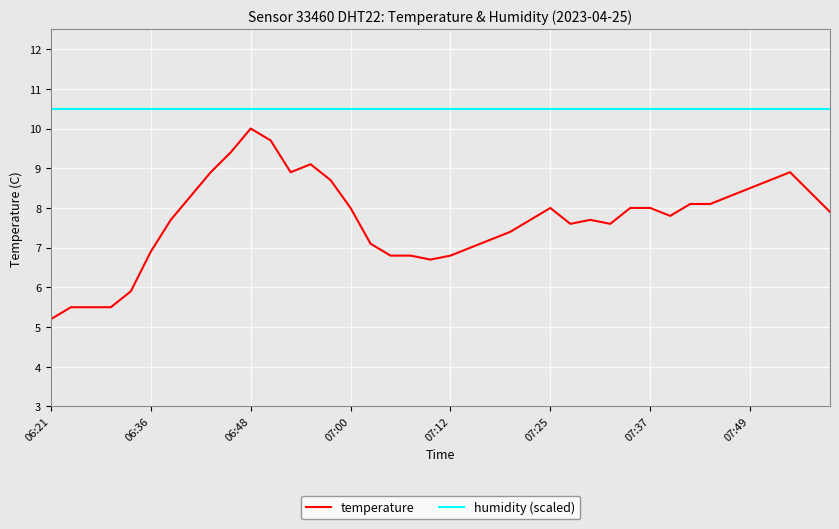

True or false: humidity (scaled) and temperature cross at least once.

False